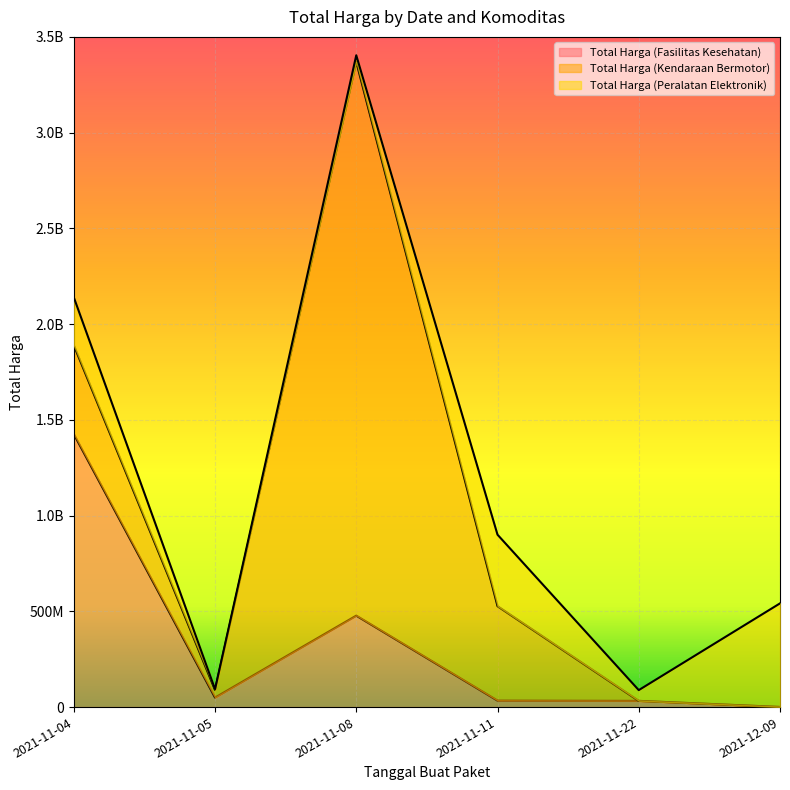

What is the value of the Total Harga (Fasilitas Kesehatan) point at the 5th from the left?

32441200